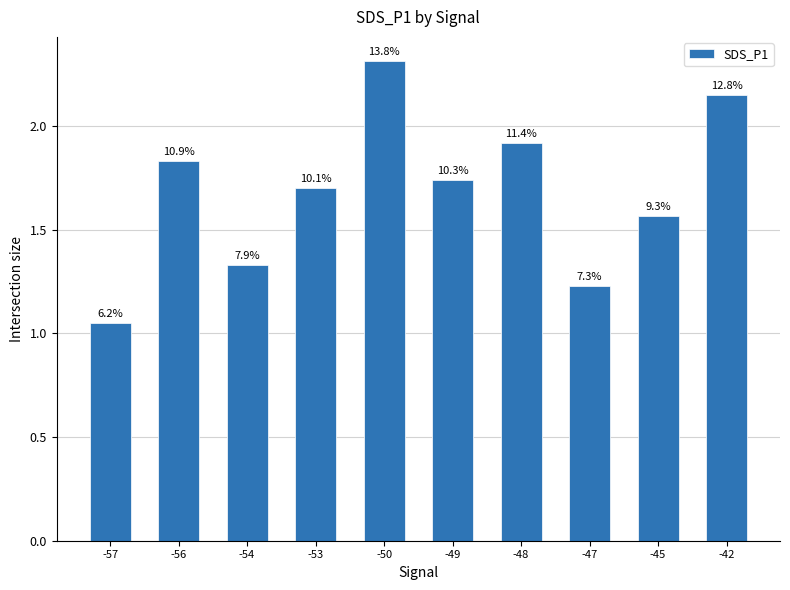

What is the maximum value shown in the chart?

2.3